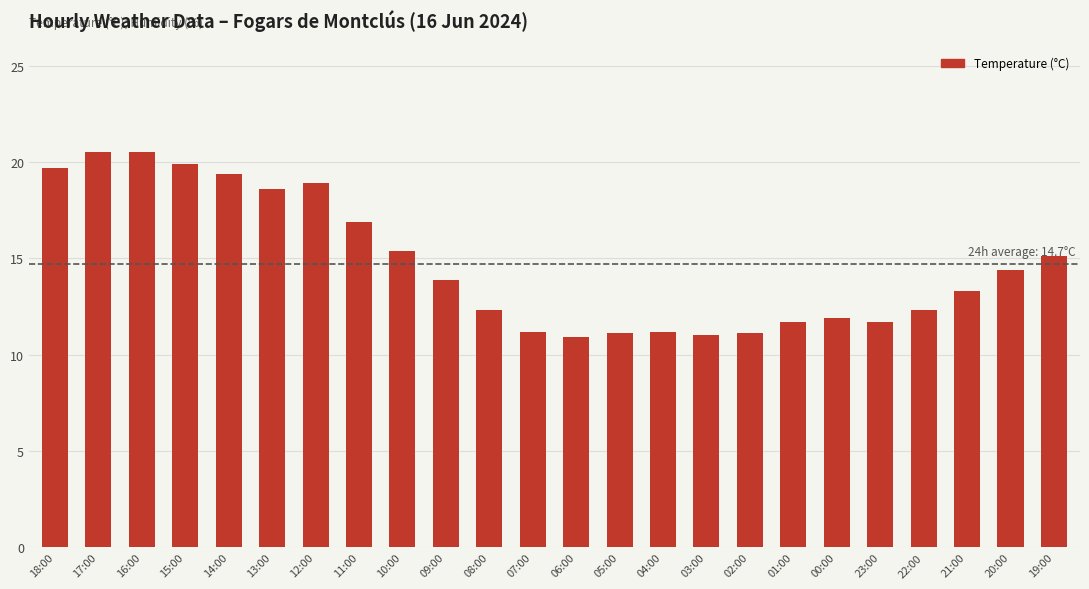

At which label is the value closest to 15?

19:00